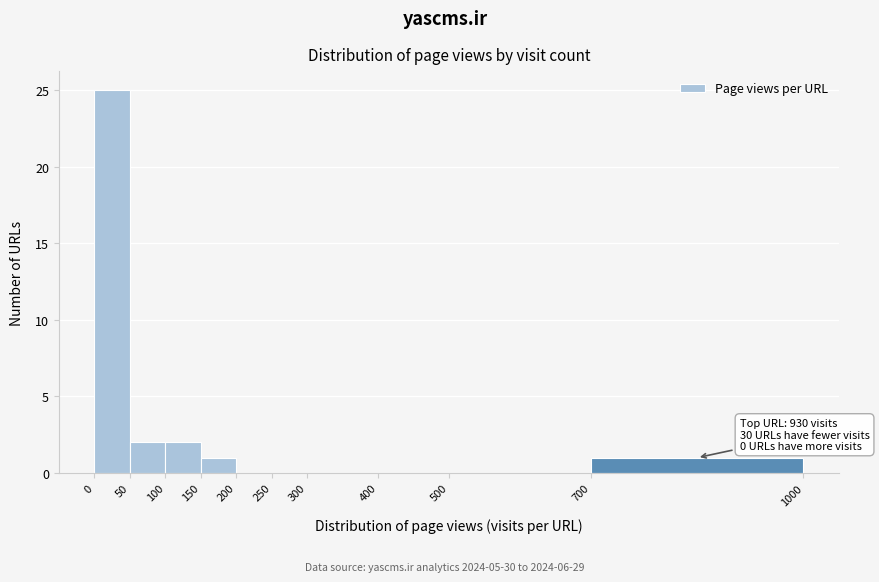

Which range on the x-axis has the tallest bar?

0 to 50